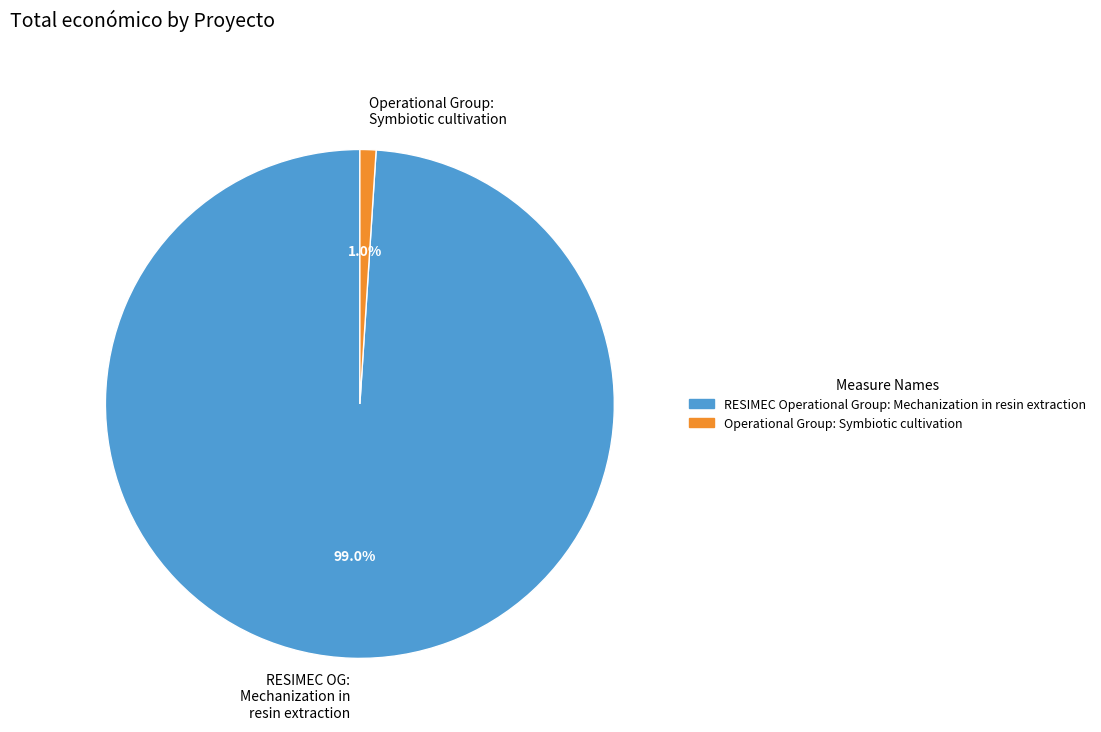

To the nearest percent, what is the difference between the largest and smallest slice percentages?

98%